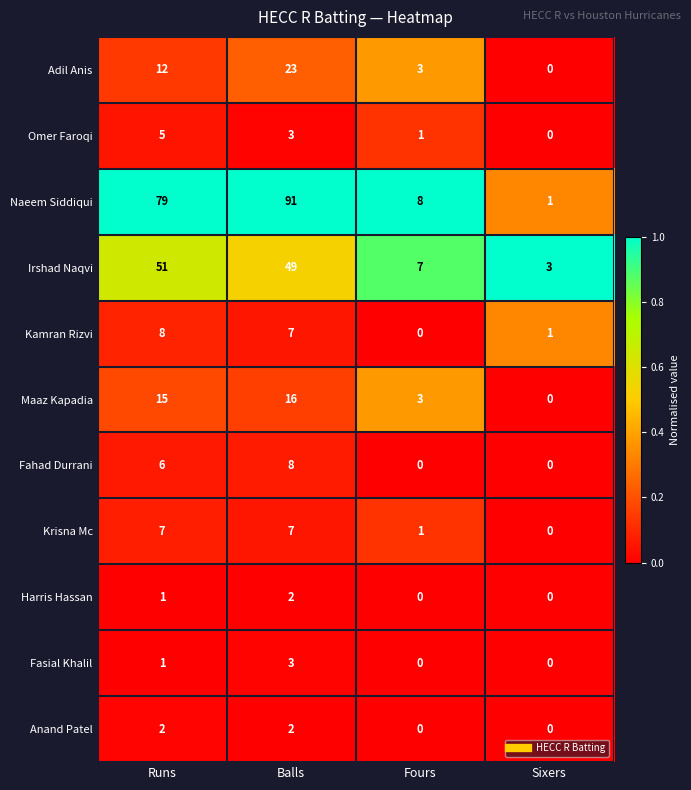

What is the difference between the second highest and second lowest values in the Maaz Kapadia series?

12